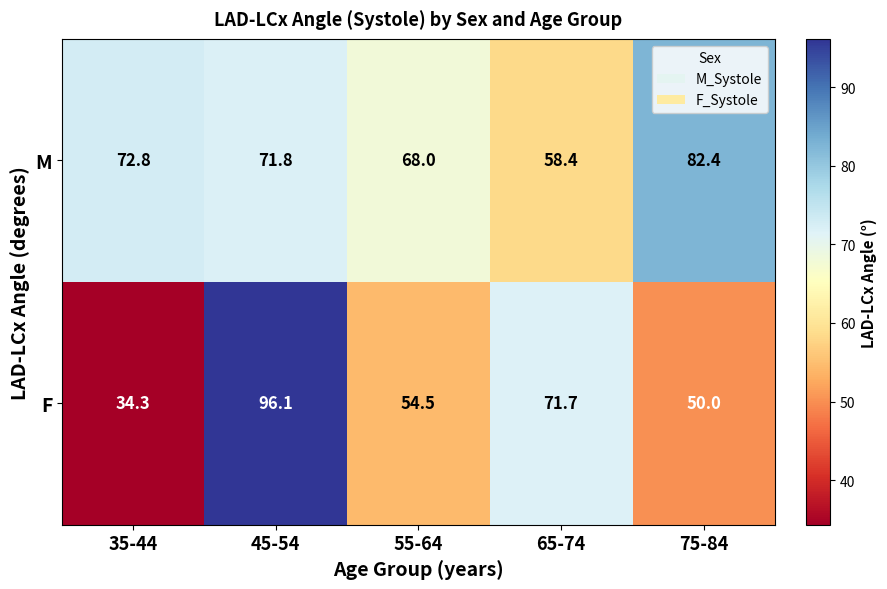

Which series has the largest total across all categories?

M